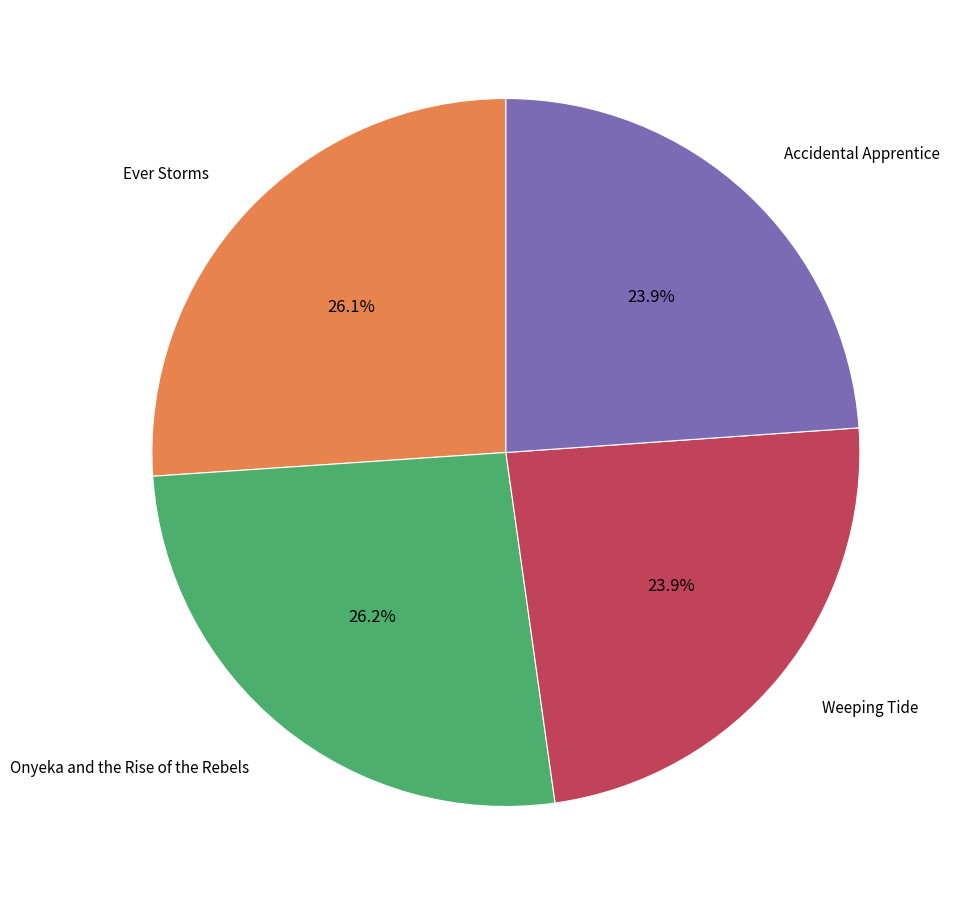

Does any single category account for the majority?

No